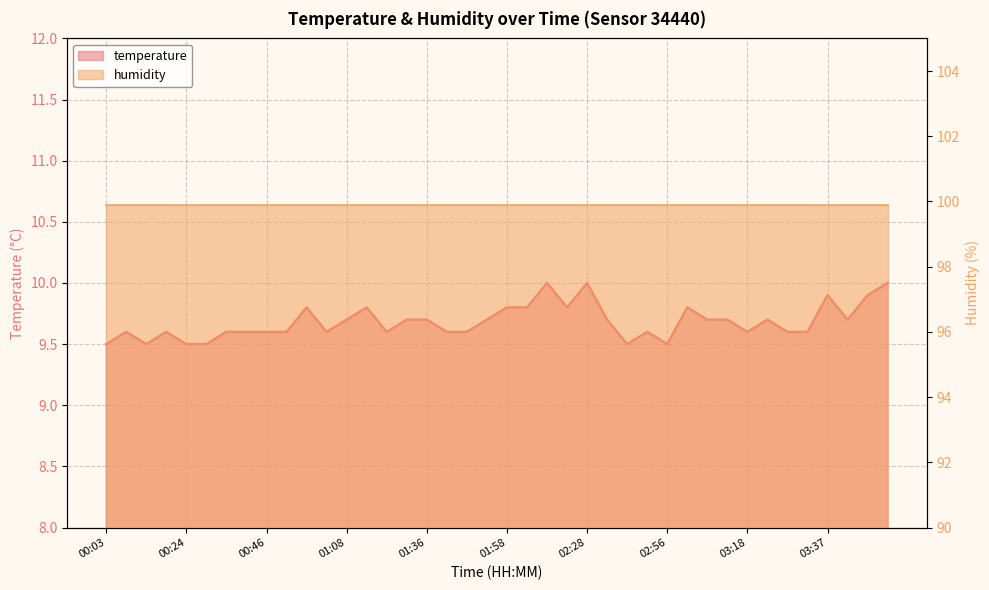

The chart shows a value of 9.6 at 00:35. True or false?

True